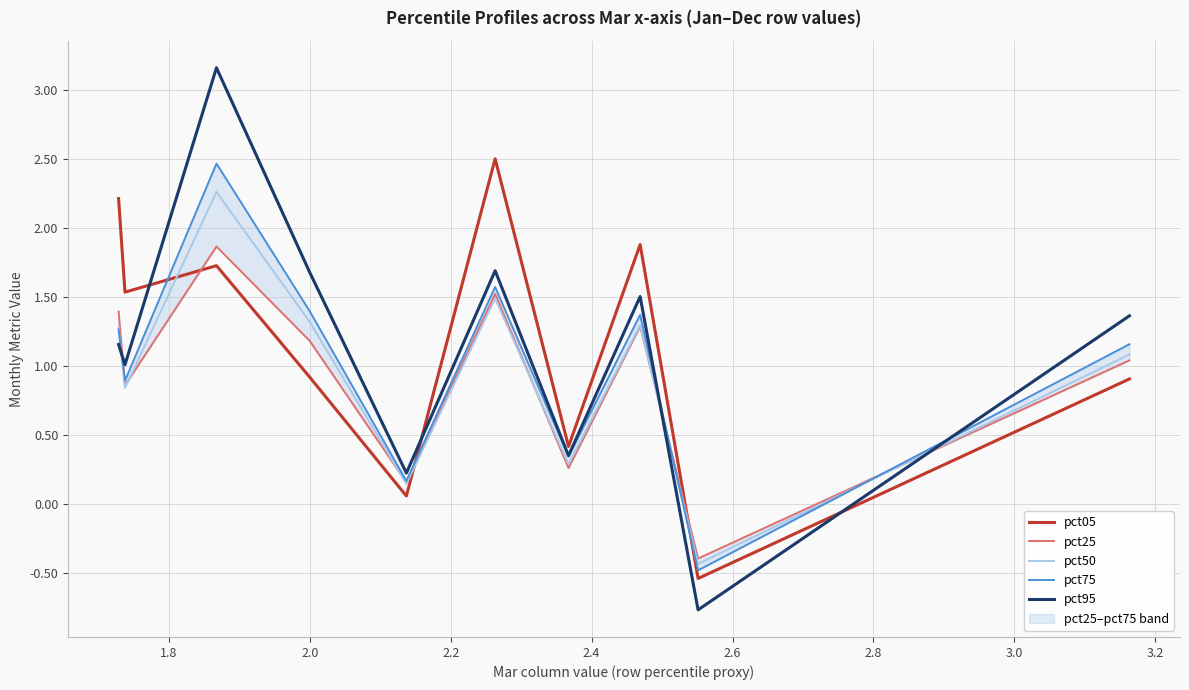

How many interior local valleys does the pct05 series have?

4